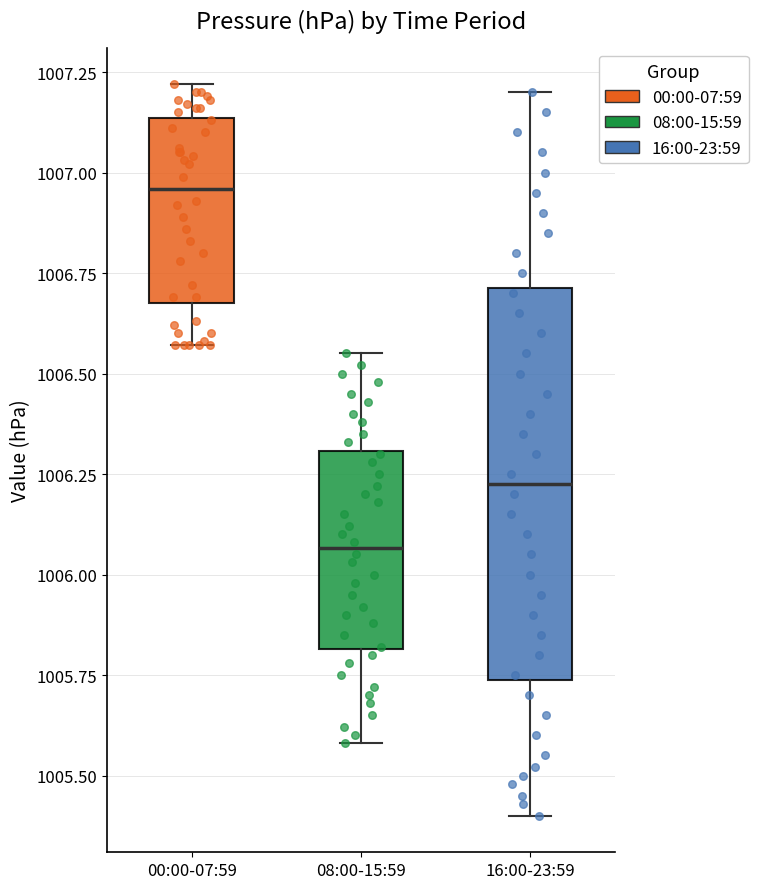

Reading left to right, transcribe this box plot: for each box, give where its median line is, the range the box spans, and where its two whiskers end, as read against the y-axis. The values are not printed on the chart, so give them approximately, as read against the axis.

00:00-07:59: median 1006.95, box 1006.70 to 1007.15, whiskers 1006.55 to 1007.20
08:00-15:59: median 1006.05, box 1005.80 to 1006.30, whiskers 1005.60 to 1006.55
16:00-23:59: median 1006.25, box 1005.75 to 1006.70, whiskers 1005.40 to 1007.20